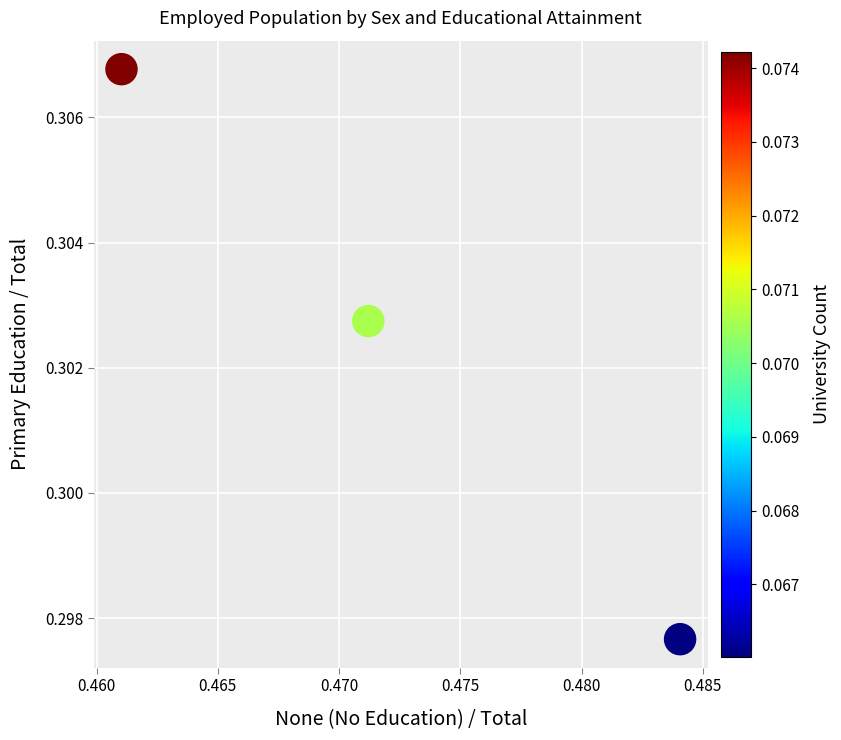

What is the average X value?

0.5